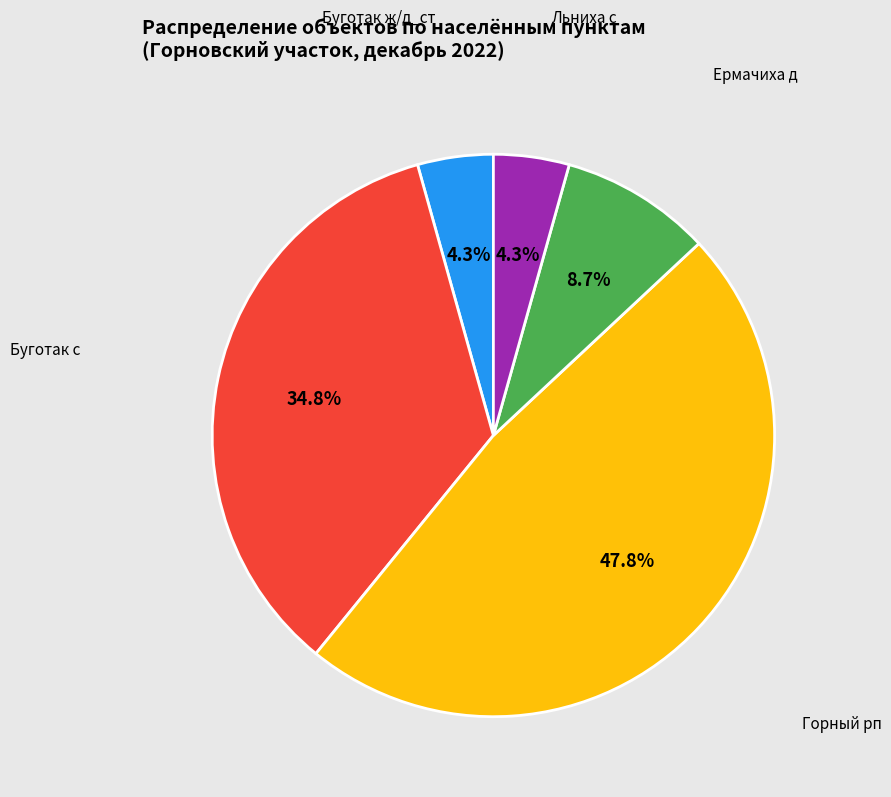

How many slices are in this pie chart?

5